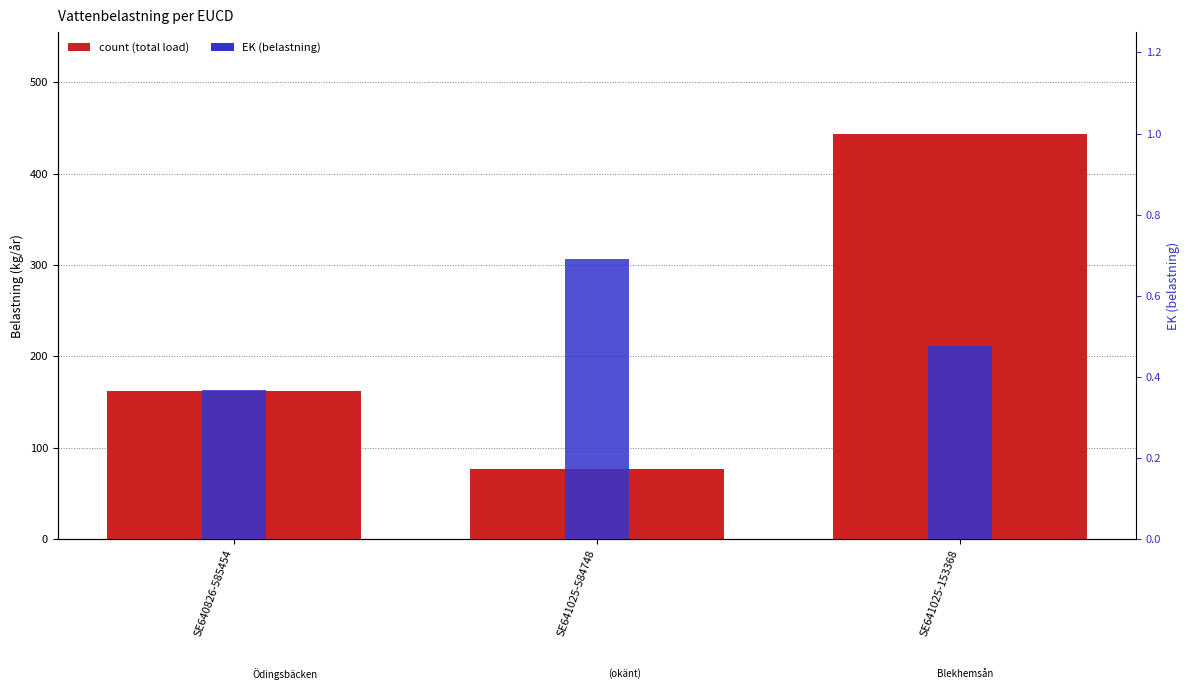

Reading right to left, list all the values displayed in this chart.

count (total load): SE641025-153368=443.8	SE641025-584748=76.6	SE640826-585454=162.3
EK (belastning): SE641025-153368=0.5	SE641025-584748=0.7	SE640826-585454=0.4